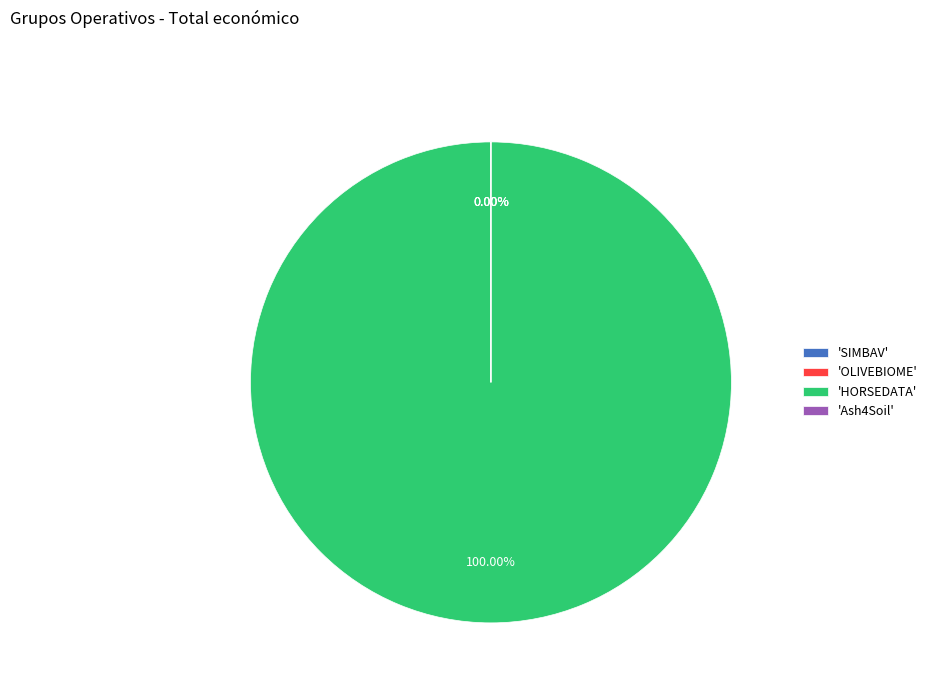

To the nearest percent, what is the difference between the largest and smallest slice percentages?

100%